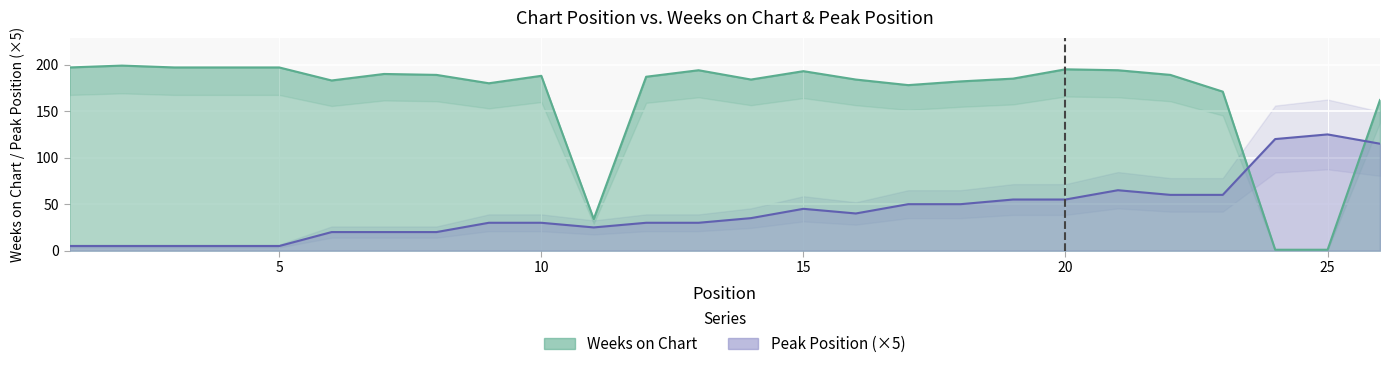

What is the difference between the Weeks on Chart values at 7 and 18?

8